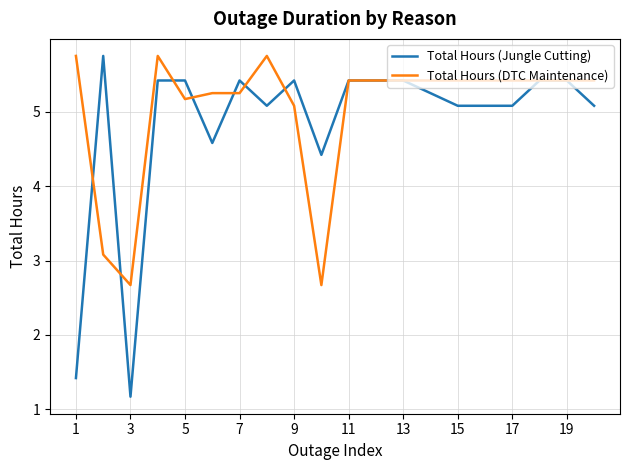

Which series has the largest range (max minus min)?

Total Hours (Jungle Cutting)